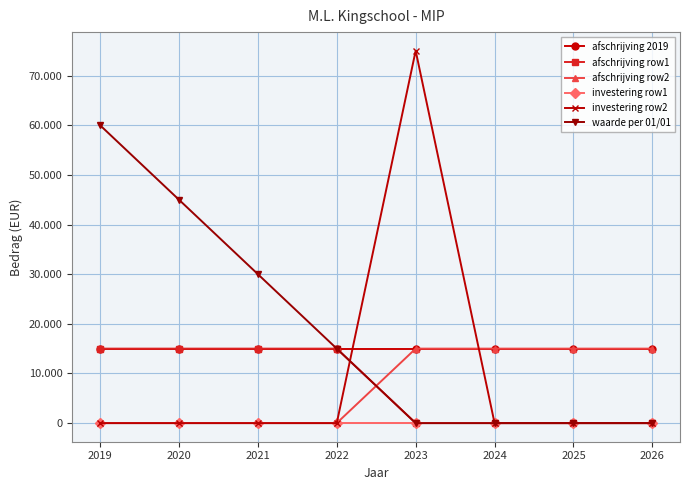

What are all the series names shown in the legend?

afschrijving 2019, afschrijving row1, afschrijving row2, investering row1, investering row2, waarde per 01/01